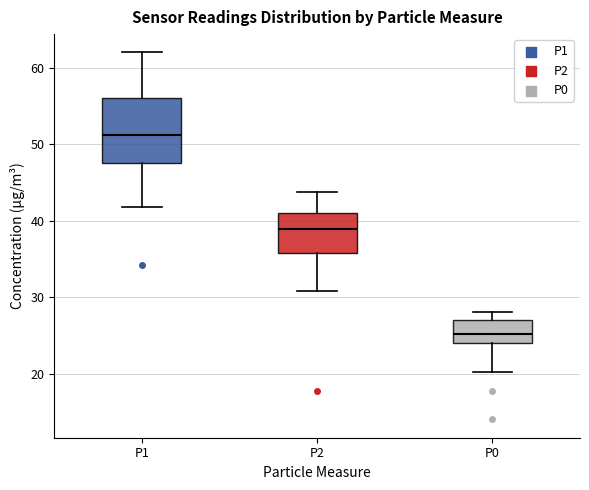

Which box is the tallest, from its lower edge to its upper edge?

P1